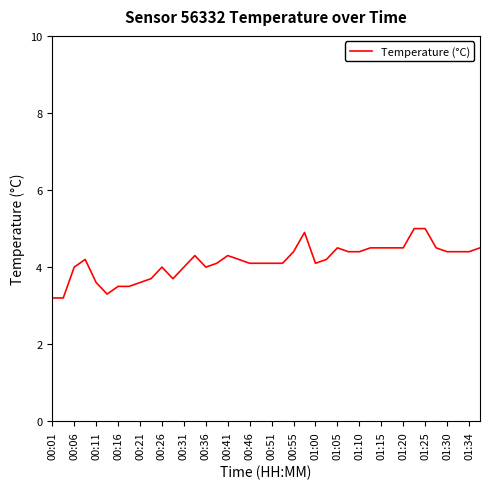

What is the smallest value displayed?

3.2